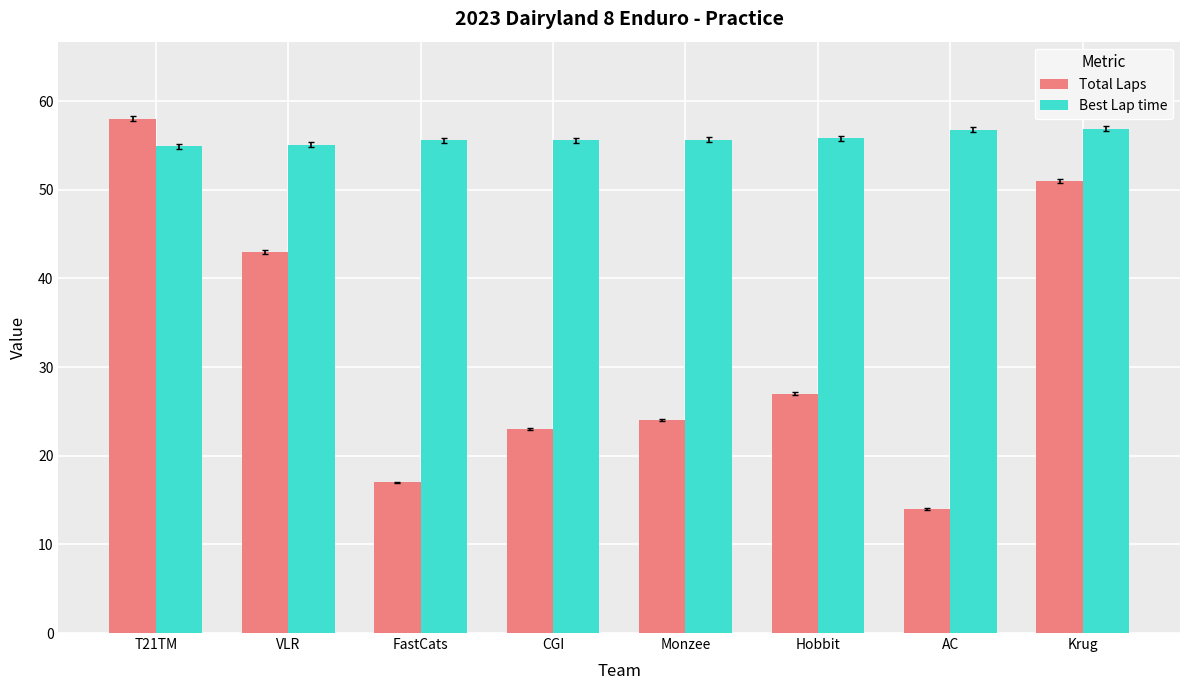

Which series has the largest total across all categories?

Best Lap time